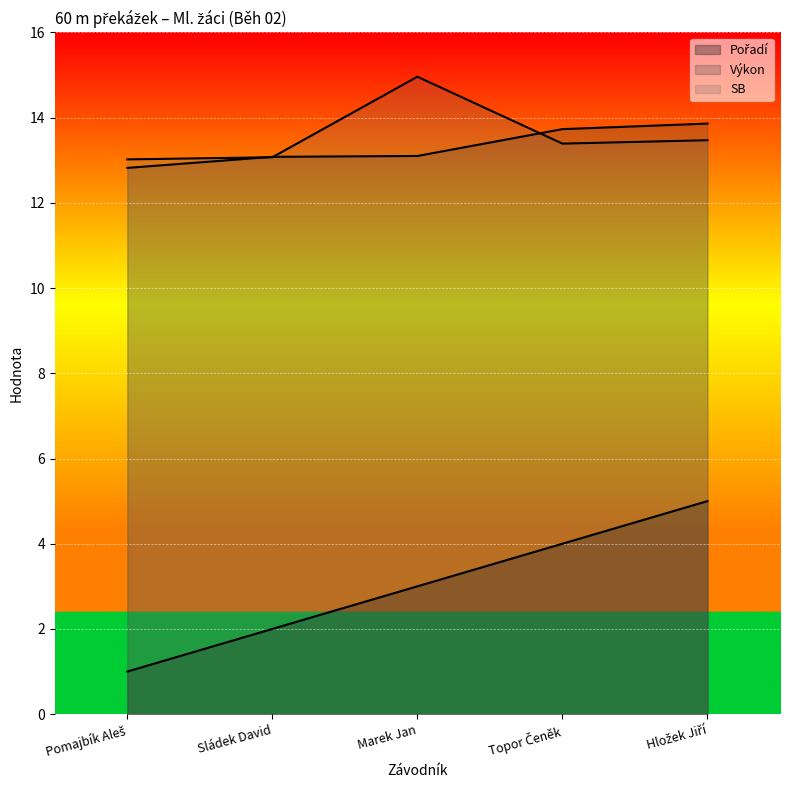

Which series has the widest spread of values?

Pořadí